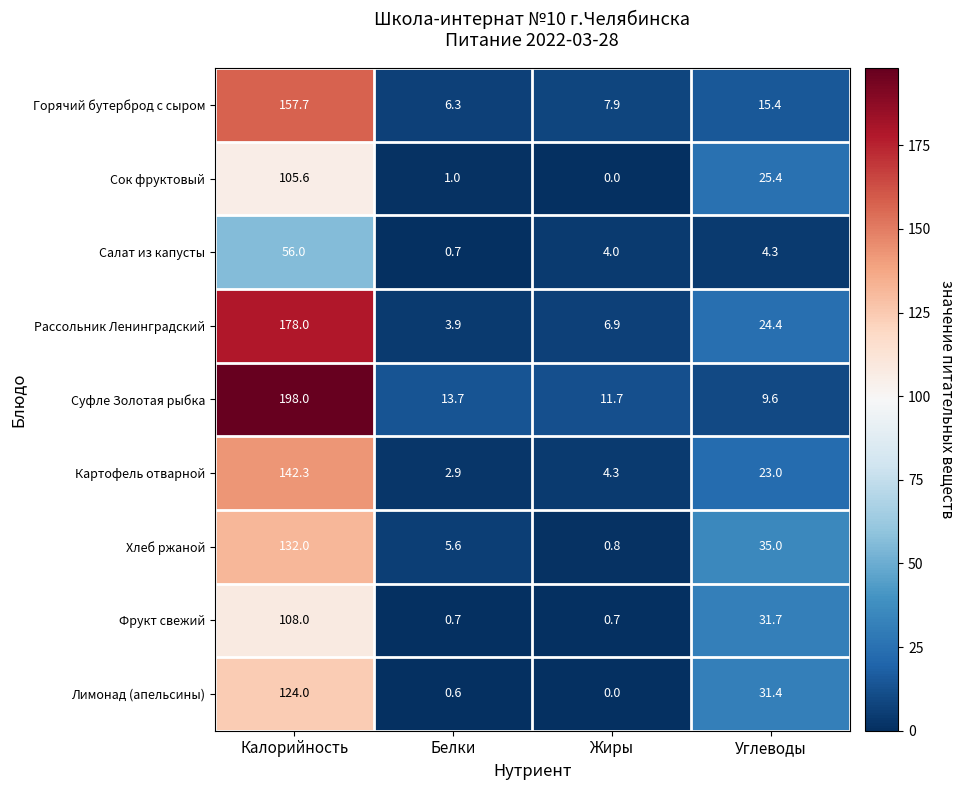

What is the sum of the Фрукт свежий values at Белки and Углеводы?

32.4